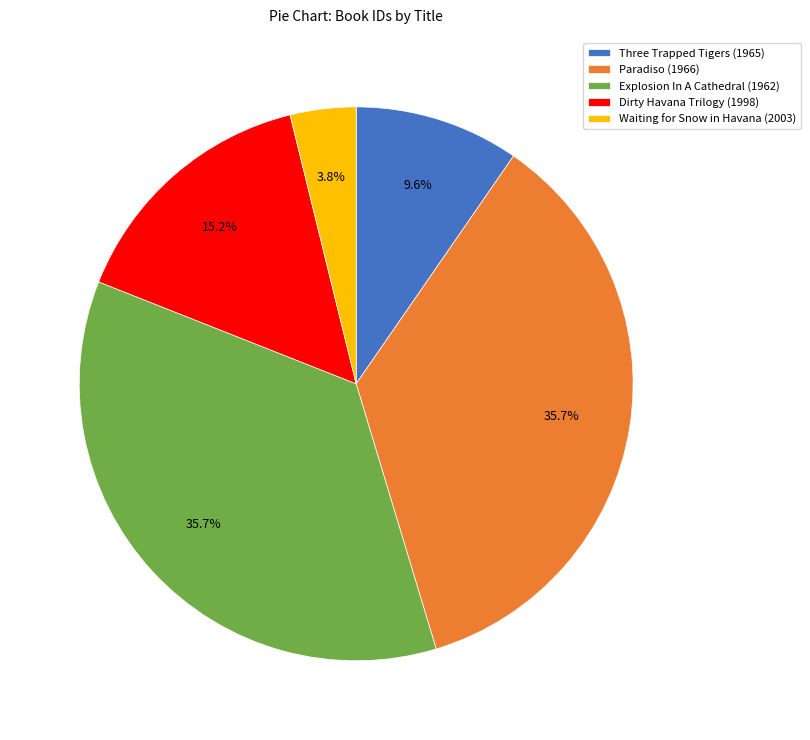

To the nearest percent, what is the difference between the Waiting for Snow in Havana (2003) and Dirty Havana Trilogy (1998) slice percentages?

11%